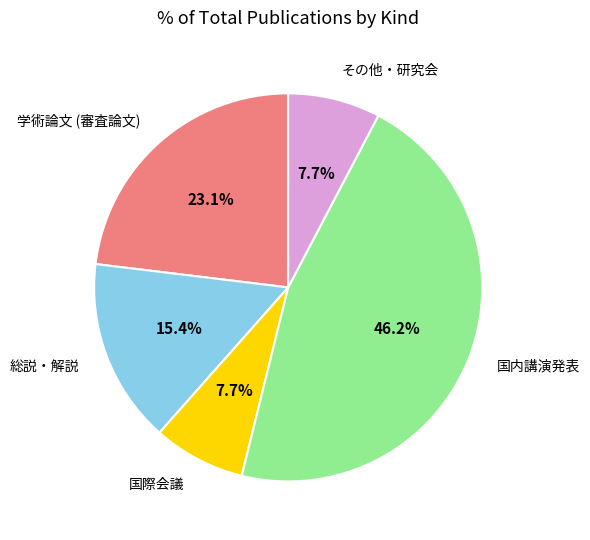

Is there any slice that represents more than half of the pie?

No